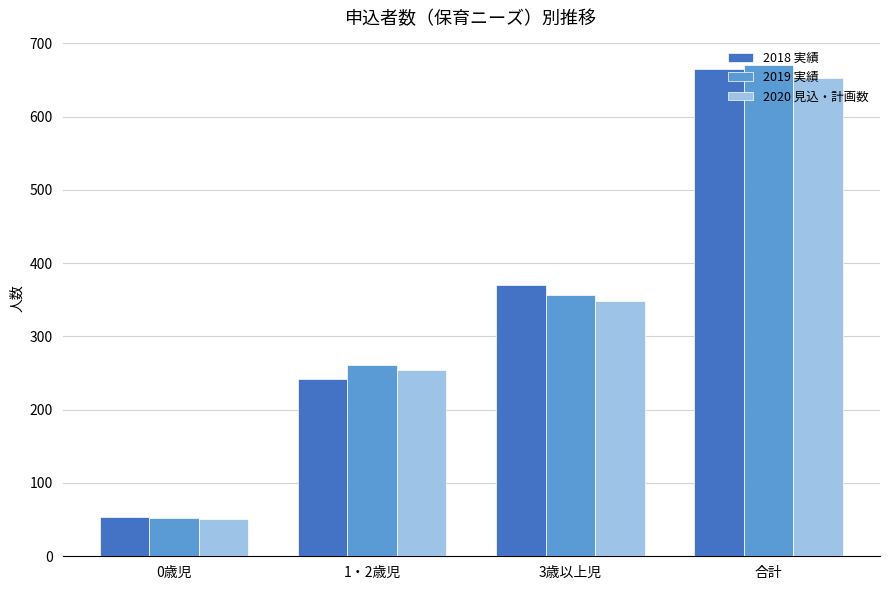

Does the chart contain any negative values?

No